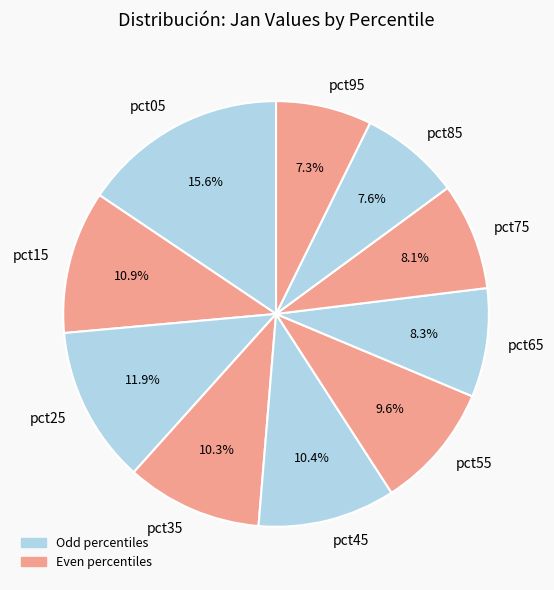

To the nearest percent, what is the combined percentage of pct35 and pct65?

19%